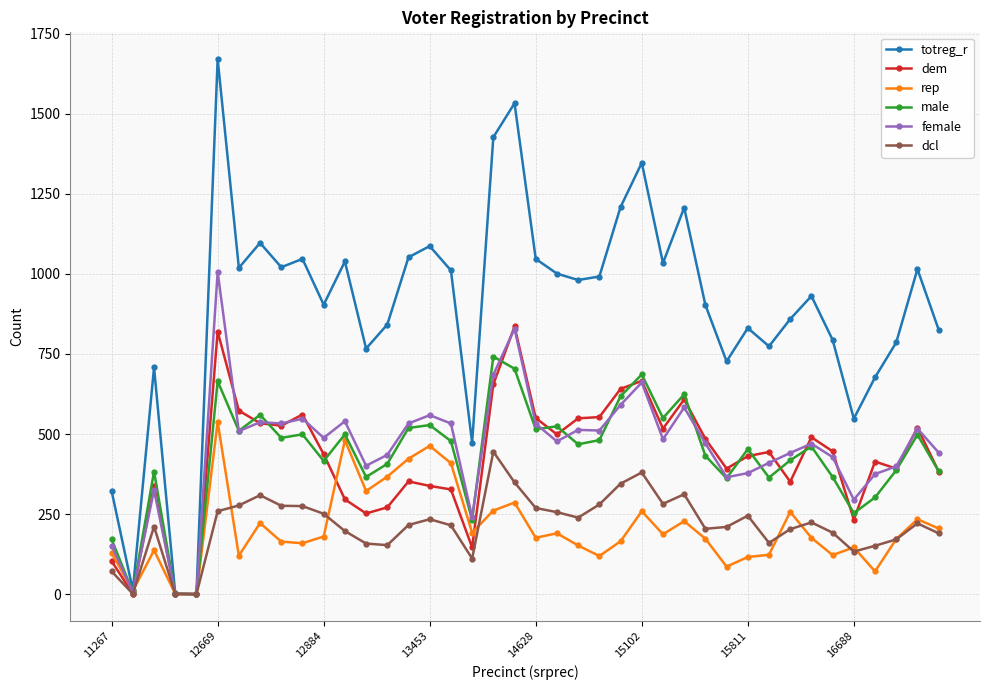

How many lines are shown in the chart?

6